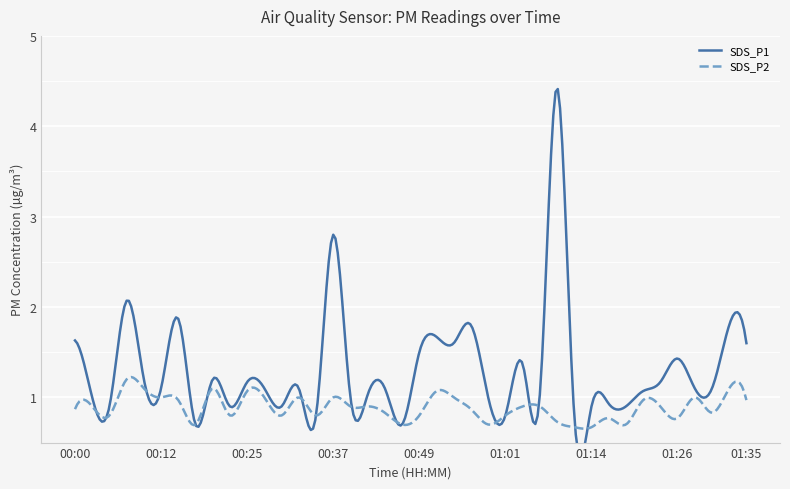

How many data points in SDS_P1 are above 1?

26